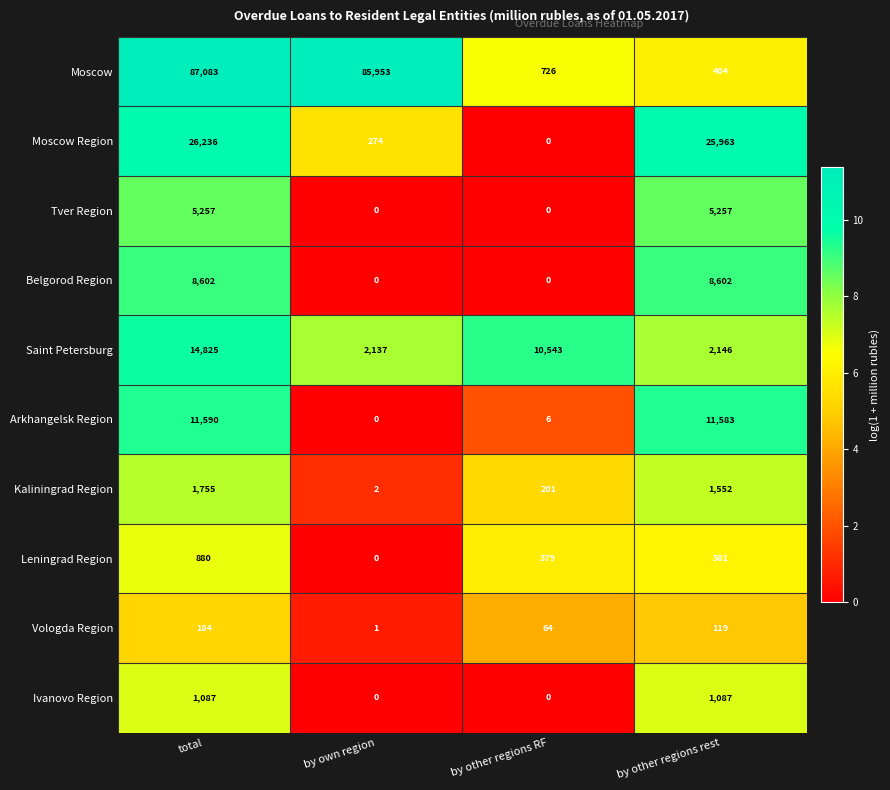

What is the total value across all series at by own region?

88367